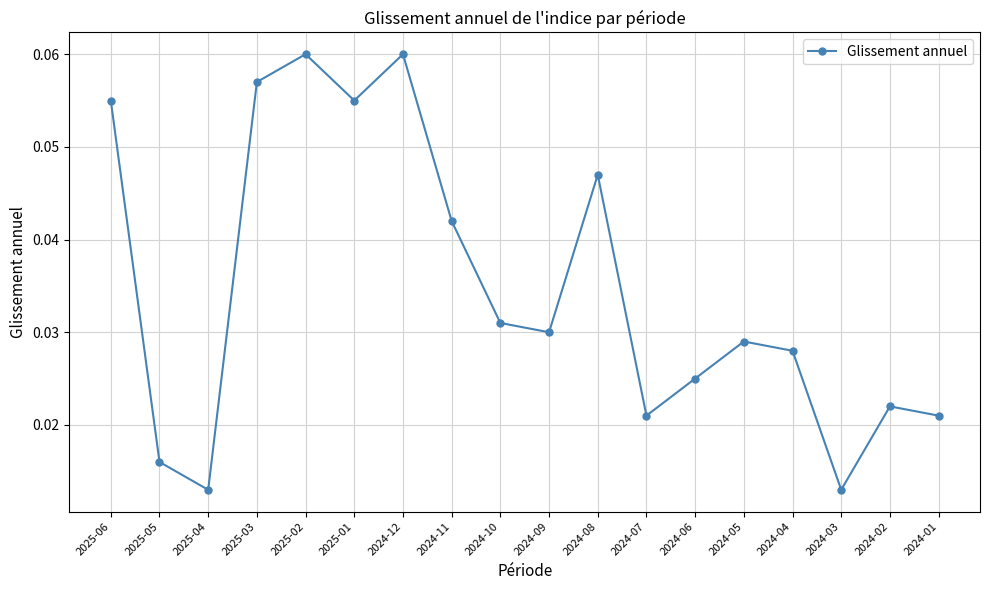

How many categories are shown in the chart?

18